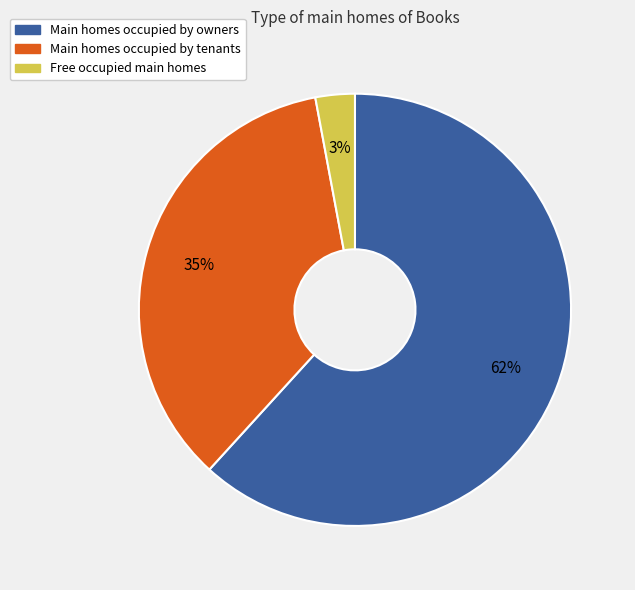

To the nearest percent, what is the difference between the largest and smallest slice percentages?

59%